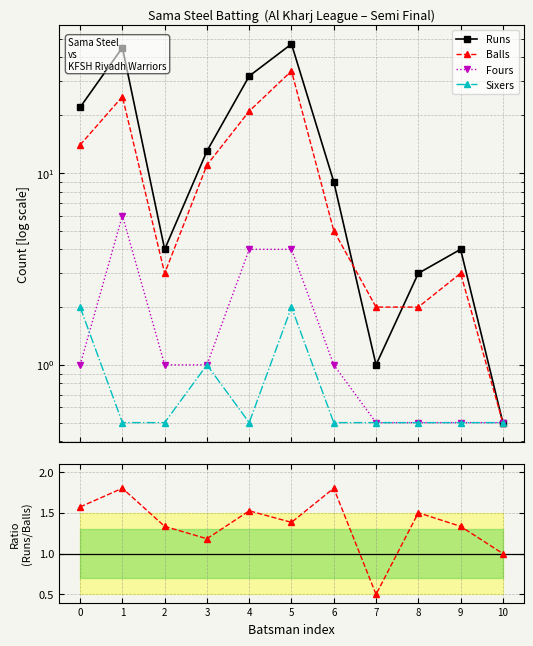

Which series has the largest range (max minus min)?

Runs